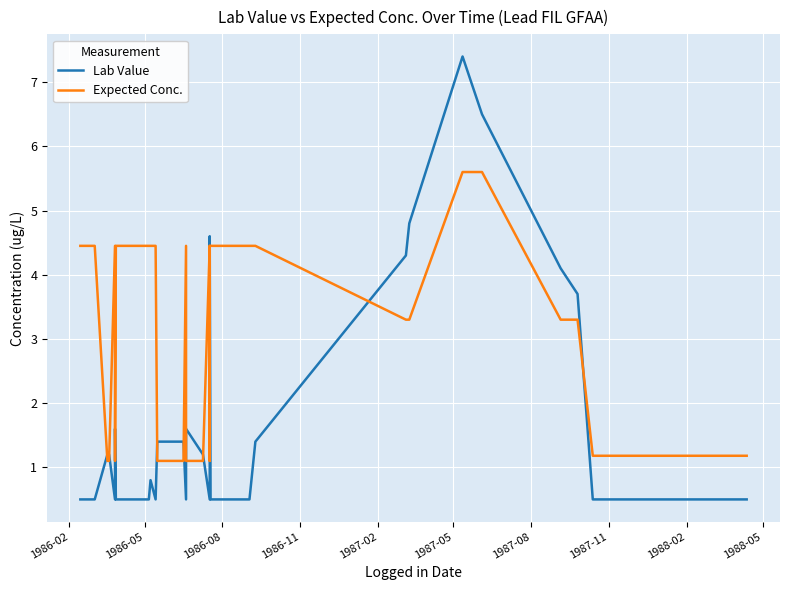

What is the average value of the Lab Value series?

1.5